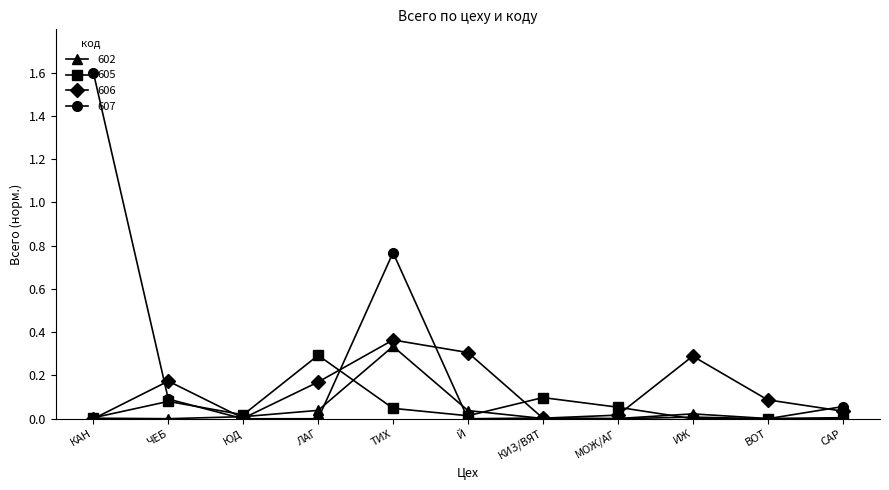

At which label does 606 reach its peak?

ТИХ